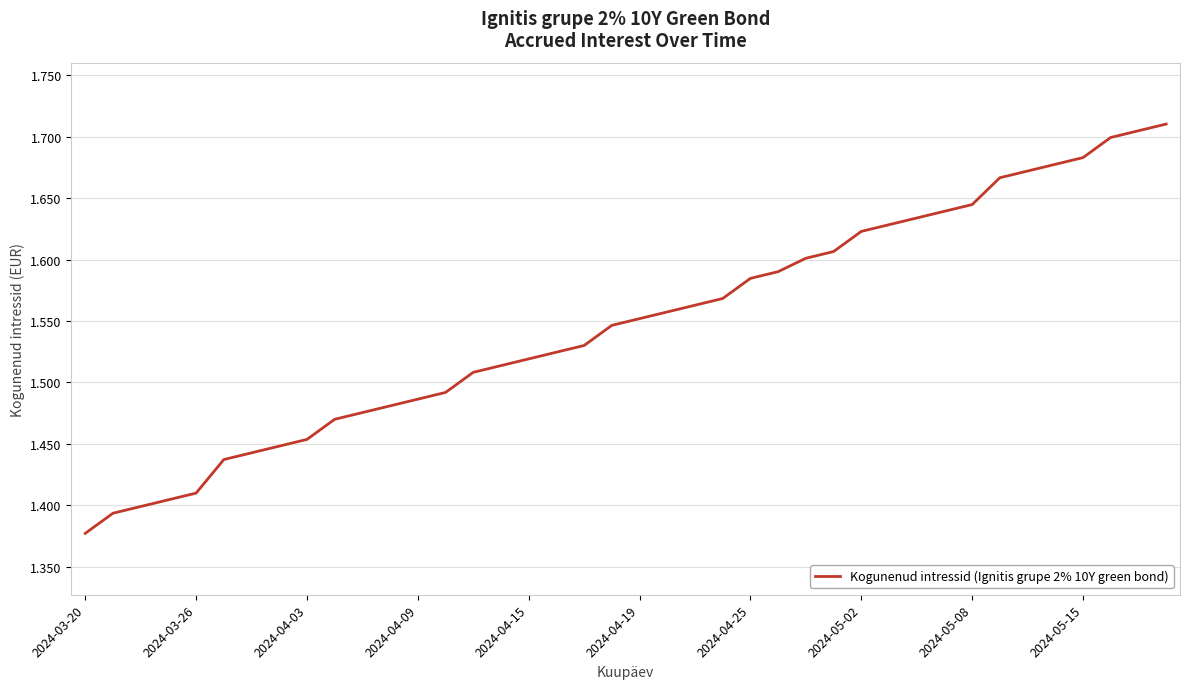

Does the chart have visible grid lines?

Yes